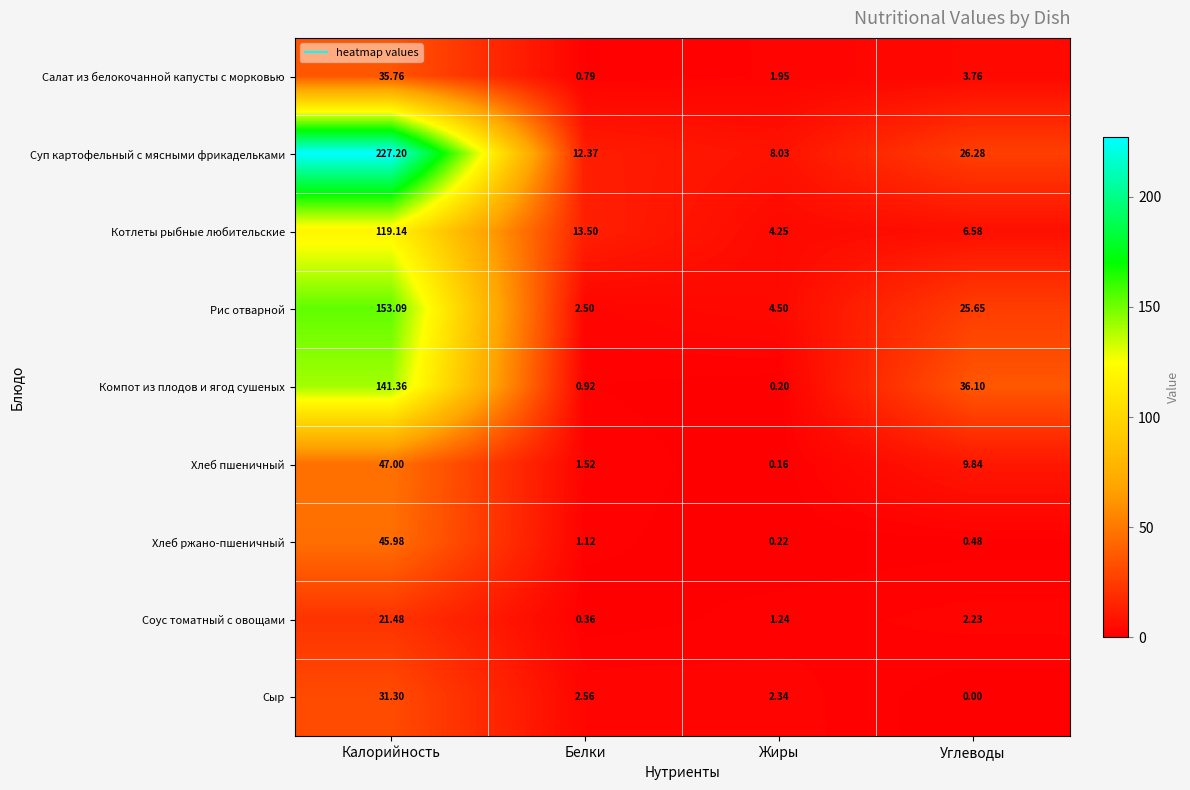

At which category is the sum across all series the highest?

Калорийность